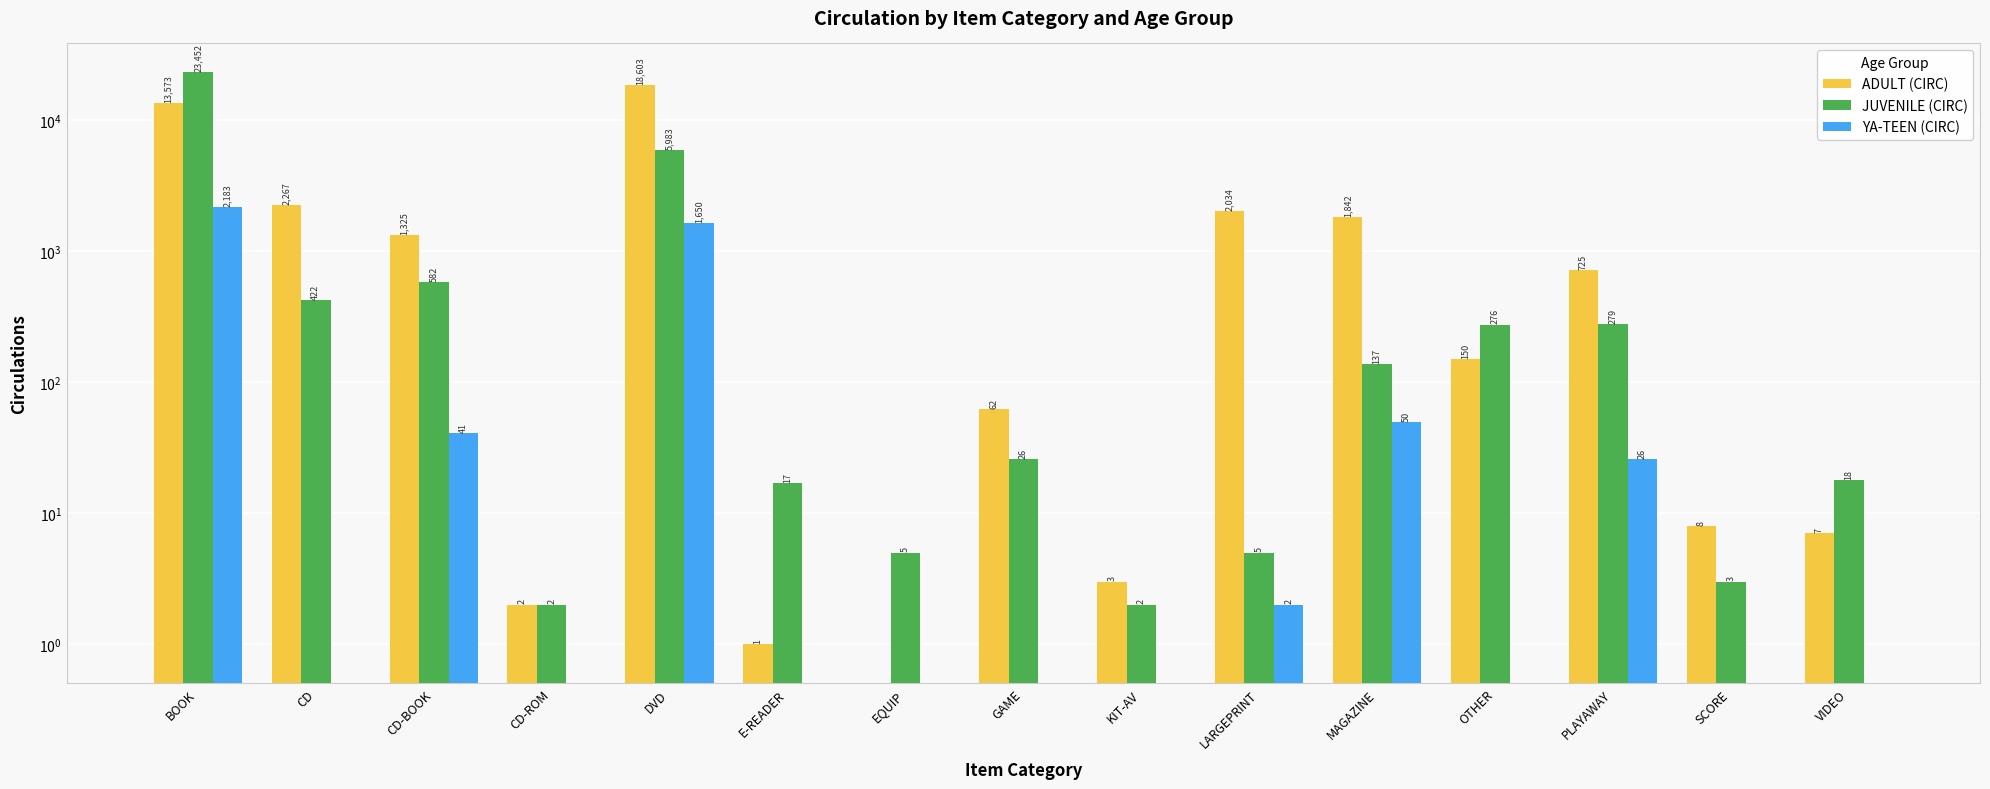

What is the total value across all series at MAGAZINE?

2029